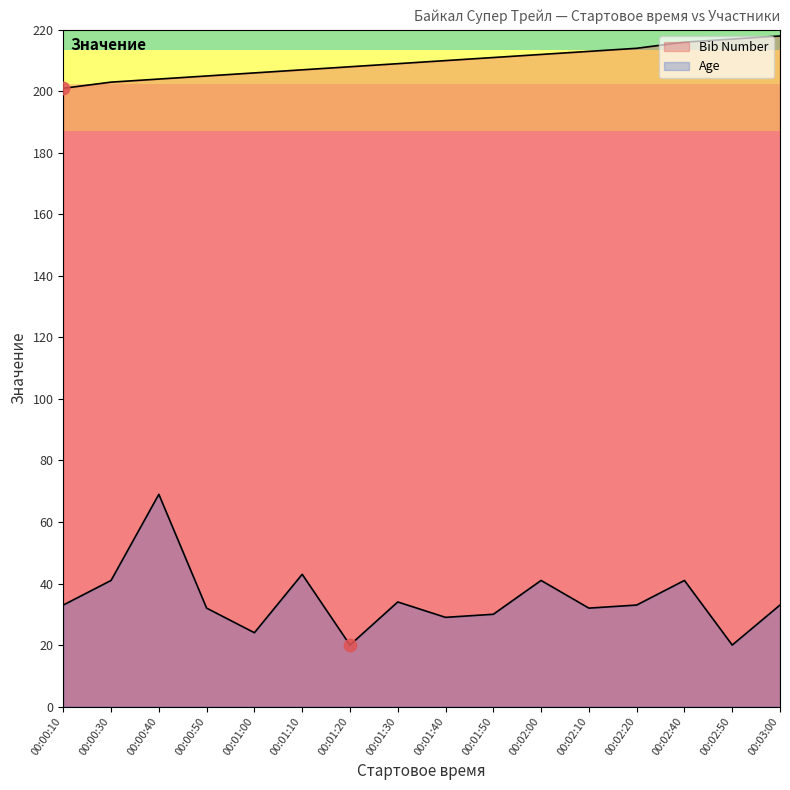

Which series contains the lowest Y value?

Age